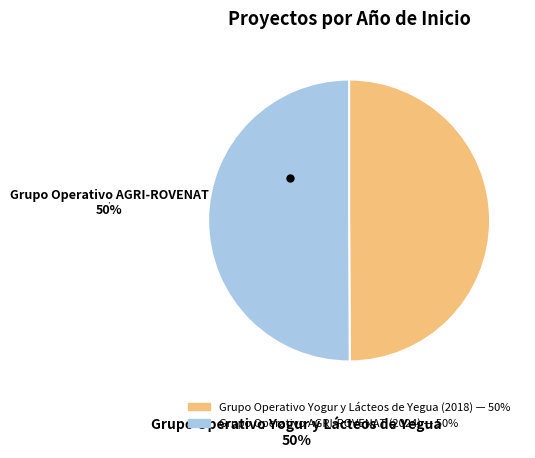

Approximately how many times larger is the value at Grupo Operativo AGRI-ROVENAT (2024) compared to Grupo Operativo Yogur y Lácteos de Yegua (2018)?

1.0